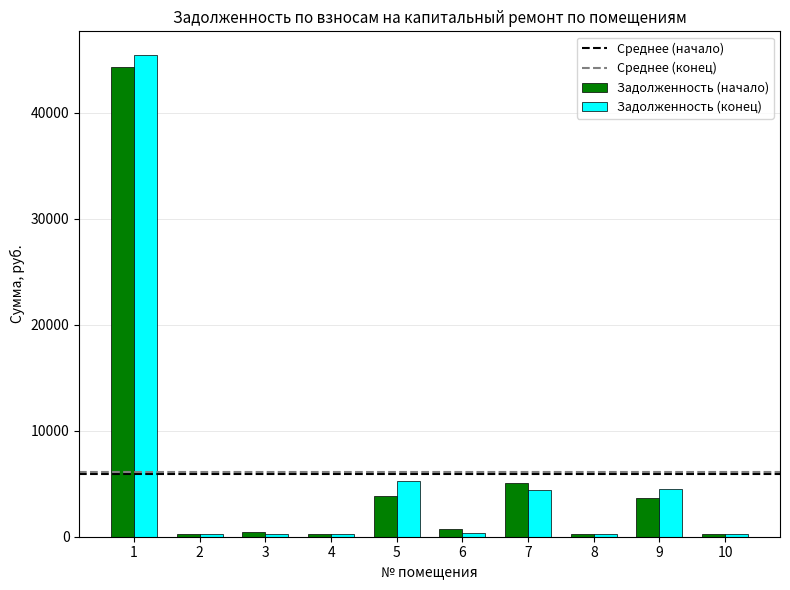

What is the spread (max minus min) of values at 9?

880.9